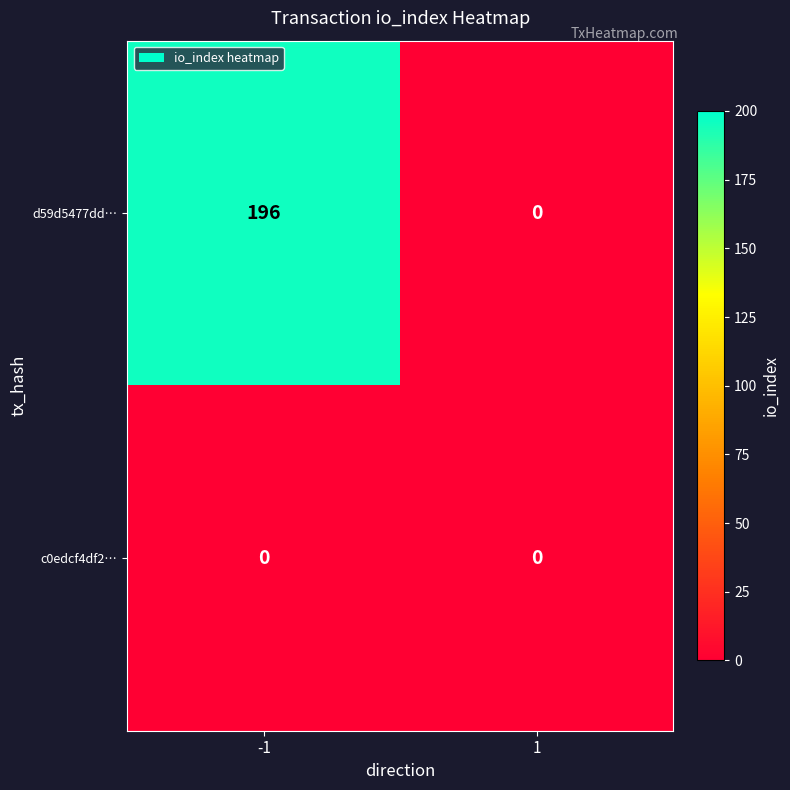

What is the total value across all series at -1?

196